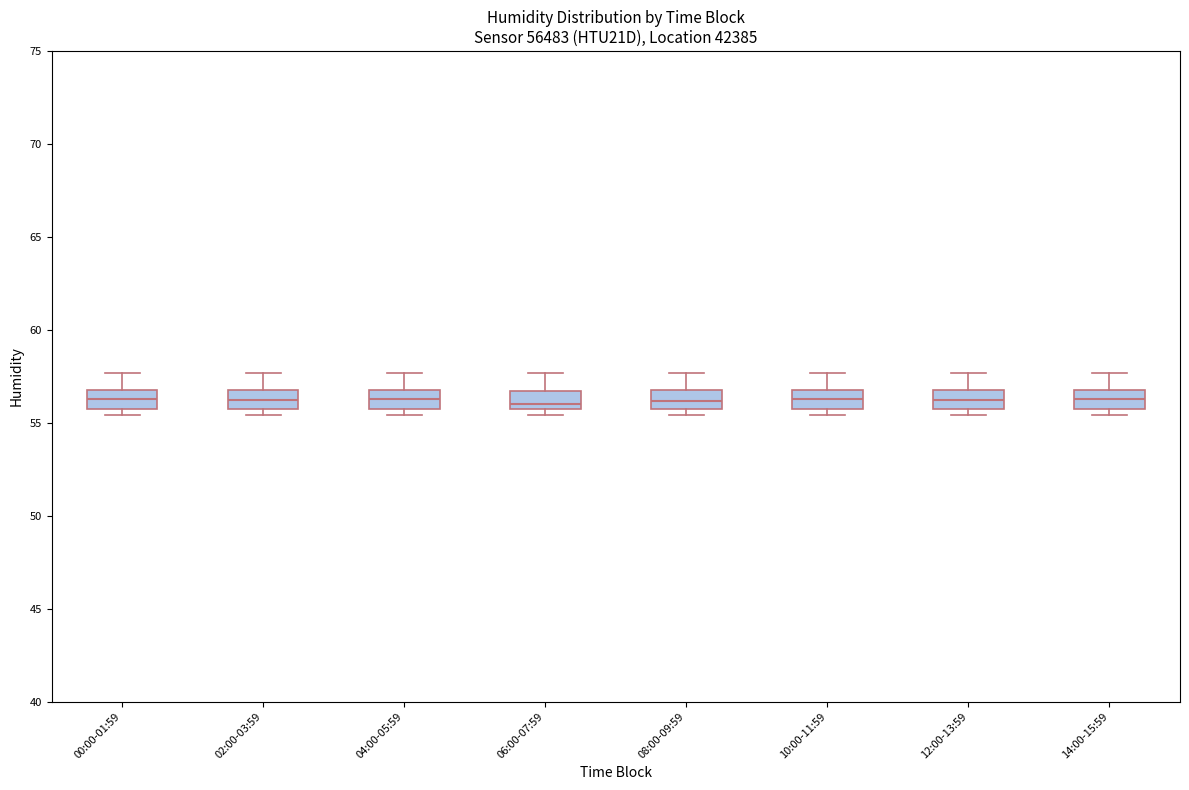

Reading left to right, transcribe this box plot: for each box, give where its median line is, the range the box spans, and where its two whiskers end, as read against the y-axis. The values are not printed on the chart, so give them approximately, as read against the axis.

00:00-01:59: median 56.5, box 55.5 to 57.0, whiskers 55.5 (just below the box's lower edge) to 57.5
02:00-03:59: median 56.0, box 55.5 to 57.0, whiskers 55.5 (just below the box's lower edge) to 57.5
04:00-05:59: median 56.5, box 55.5 to 57.0, whiskers 55.5 (just below the box's lower edge) to 57.5
06:00-07:59: median 56.0, box 55.5 to 56.5, whiskers 55.5 (just below the box's lower edge) to 57.5
08:00-09:59: median 56.0, box 55.5 to 57.0, whiskers 55.5 (just below the box's lower edge) to 57.5
10:00-11:59: median 56.5, box 55.5 to 57.0, whiskers 55.5 (just below the box's lower edge) to 57.5
12:00-13:59: median 56.0, box 55.5 to 57.0, whiskers 55.5 (just below the box's lower edge) to 57.5
14:00-15:59: median 56.5, box 55.5 to 57.0, whiskers 55.5 (just below the box's lower edge) to 57.5